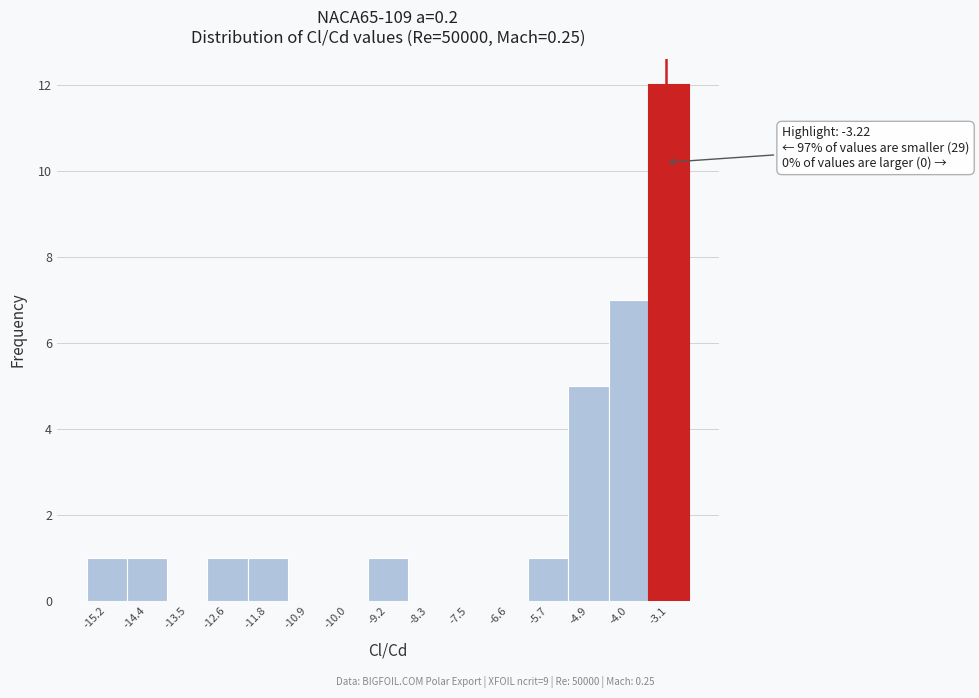

Which range on the x-axis has the tallest bar?

-3.6 to -2.7